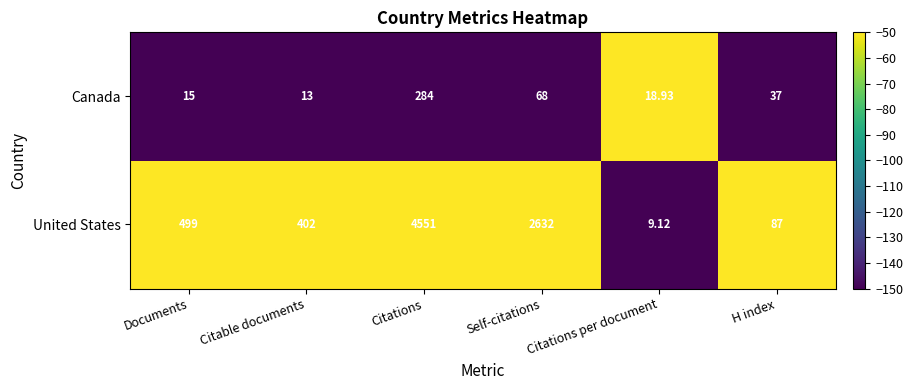

Rank the series by their average value, from highest to lowest.

United States, Canada